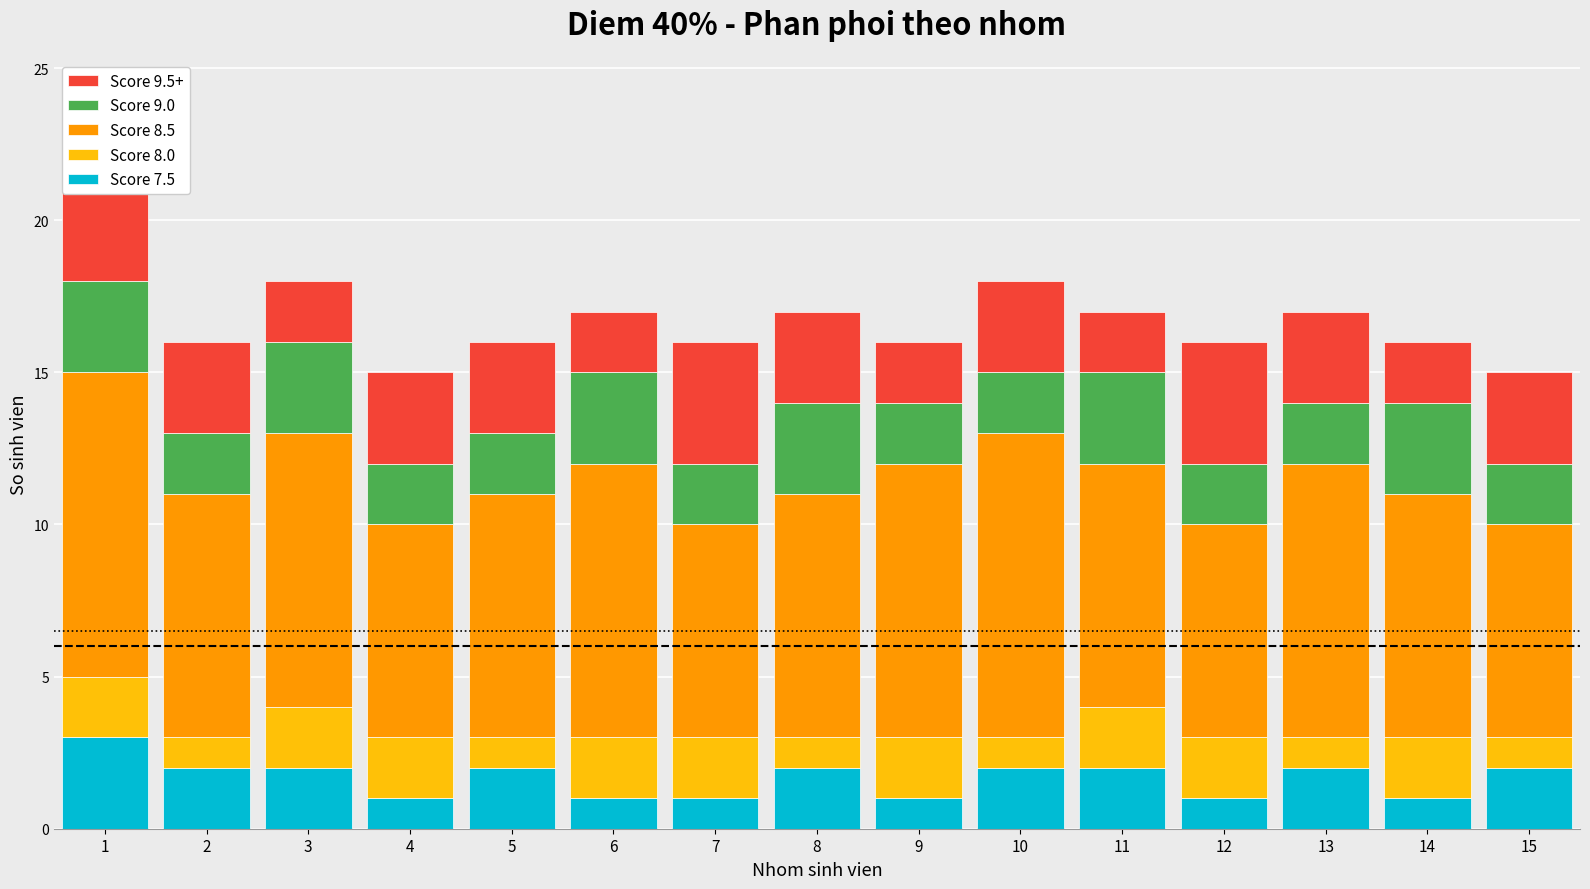

Rank the series at 1 from highest to lowest value.

Score 8.5, Score 9.5+, Score 7.5, Score 9.0, Score 8.0